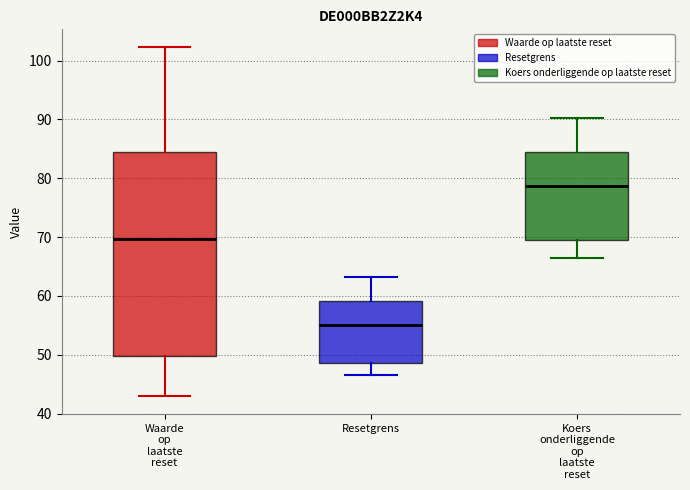

Comparing the boxes themselves (not the whiskers), which one is the tallest?

Waarde op laatste reset